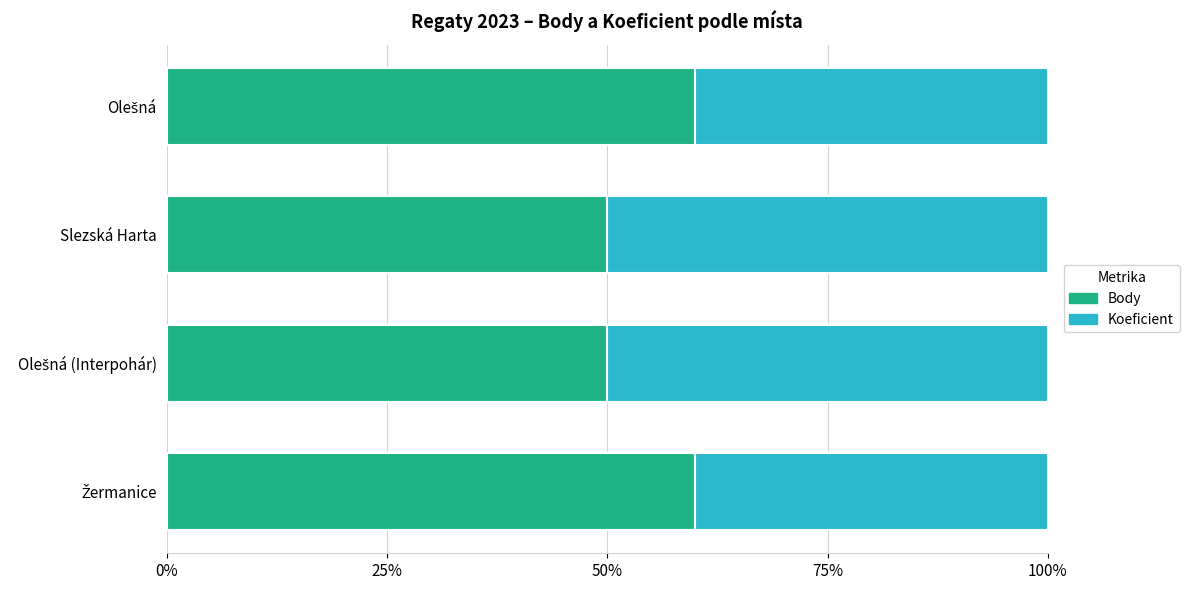

At how many categories does at least one series exceed 0?

4